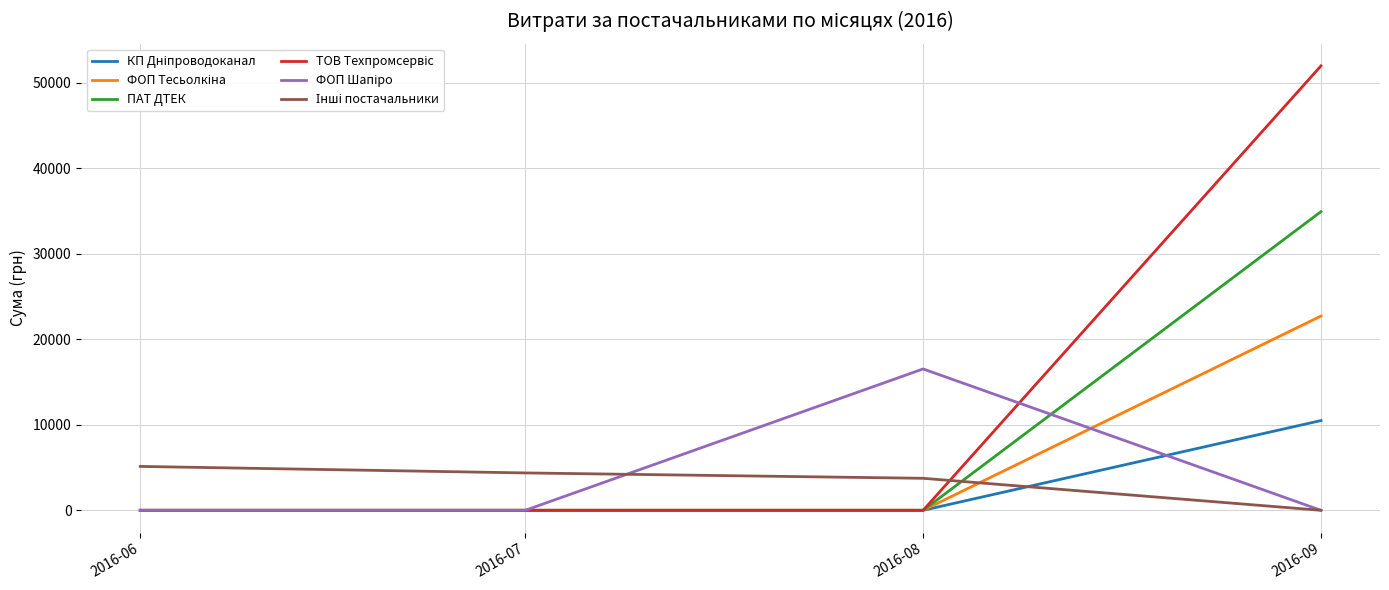

Is it true that ПАТ ДТЕК equals 0.0 at 2016-07?

True